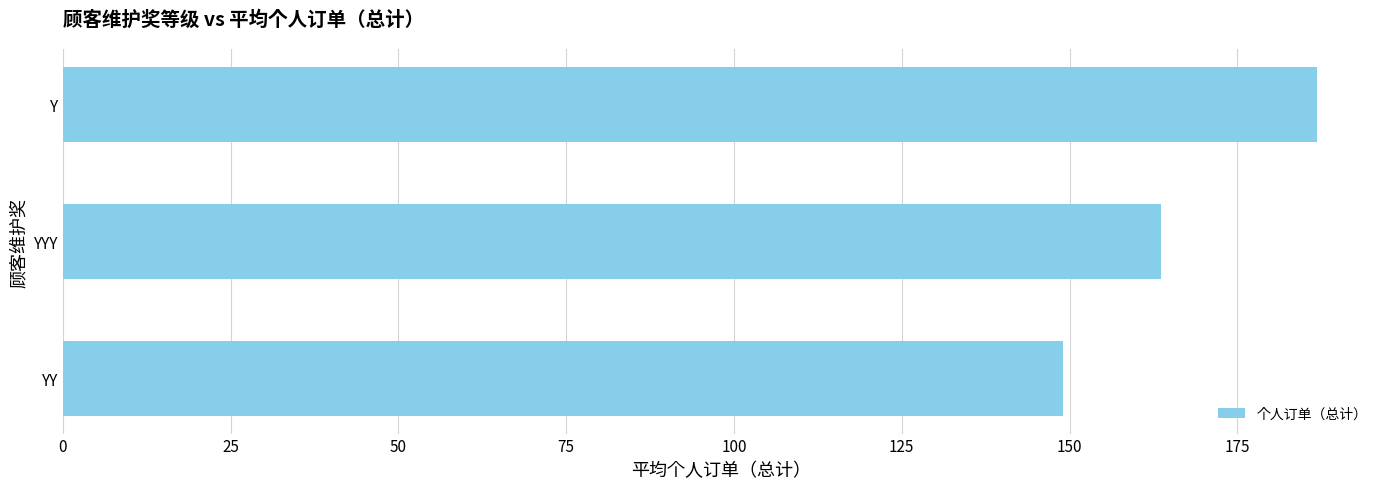

Rank the categories by value from lowest to highest.

YY, YYY, Y